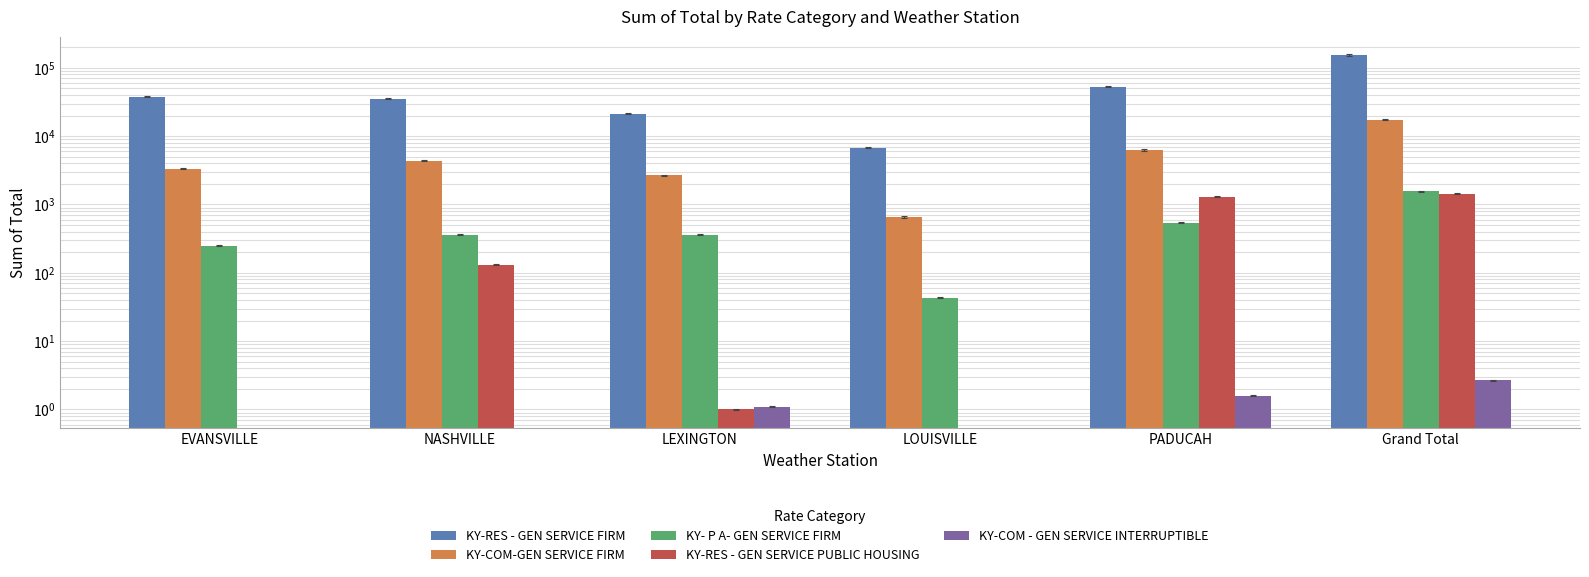

Between LOUISVILLE and Grand Total, which series saw the biggest shift?

KY-RES - GEN SERVICE FIRM